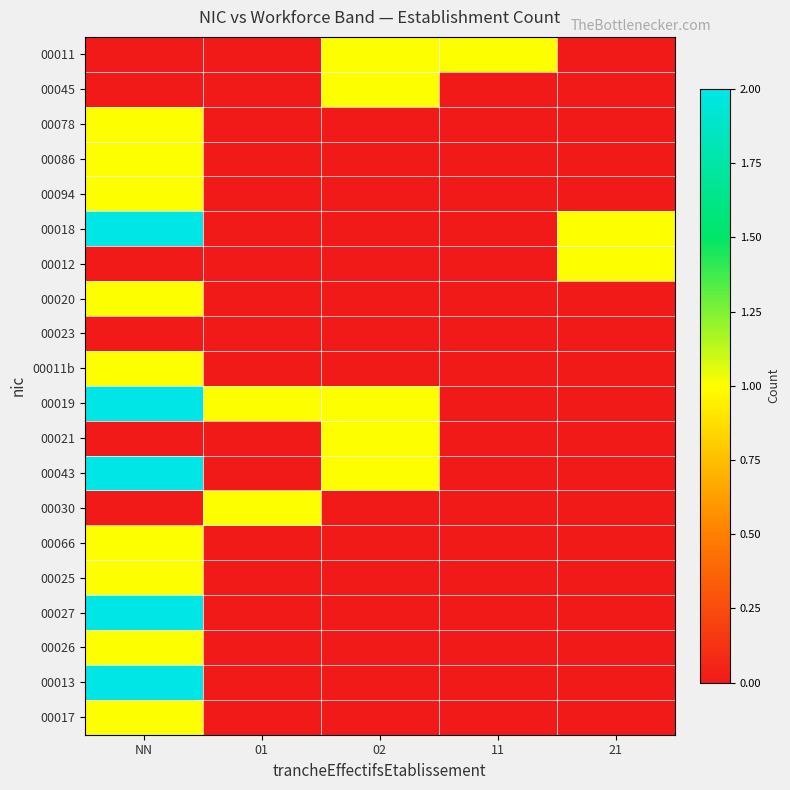

Count the number of data series in this chart.

20